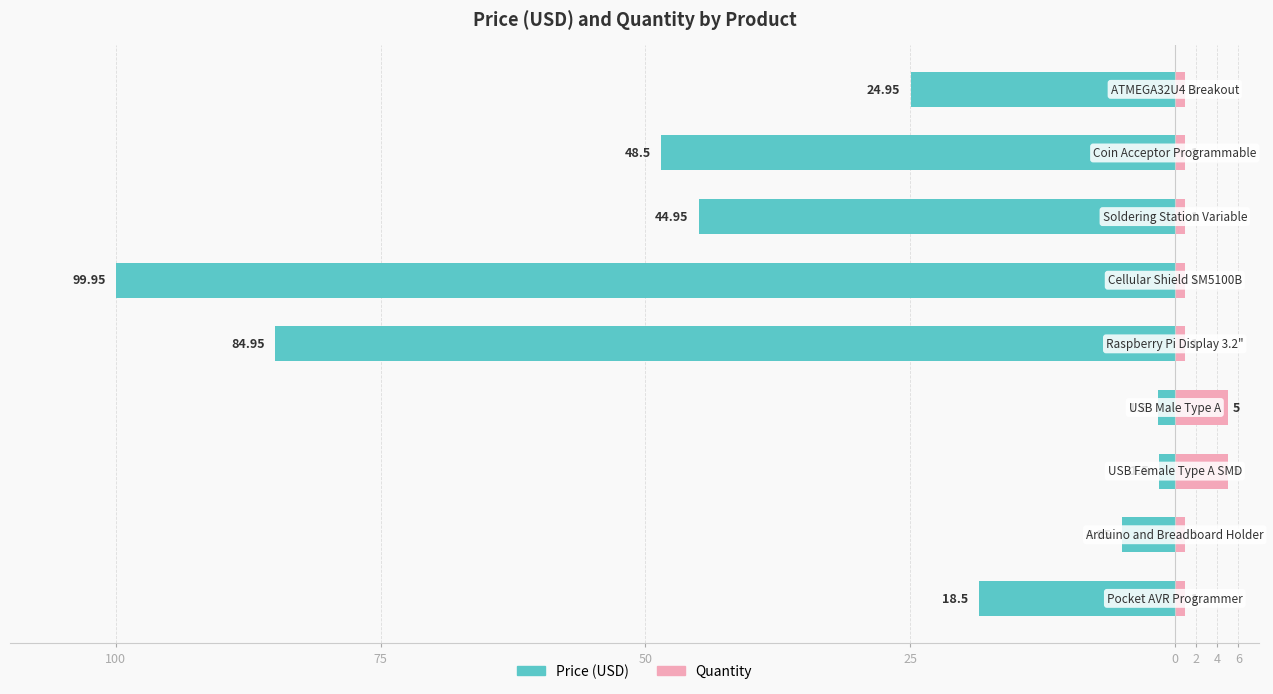

Between 50 and 2, which is larger?

50